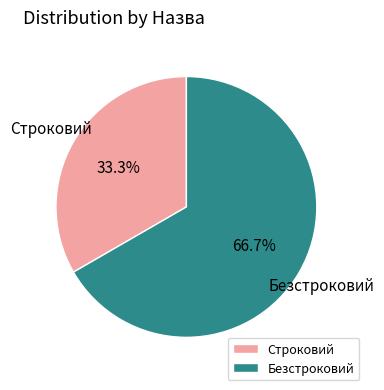

Is it true that Безстроковий is 67% of the pie?

True